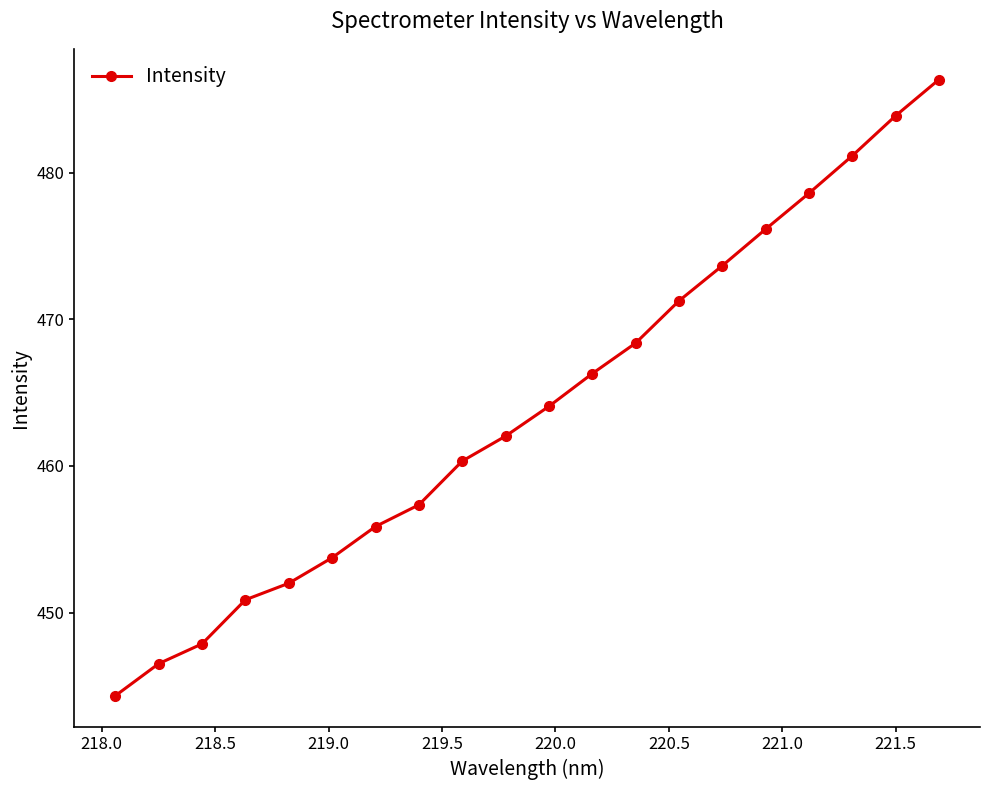

What is the maximum value shown in the chart?

486.3